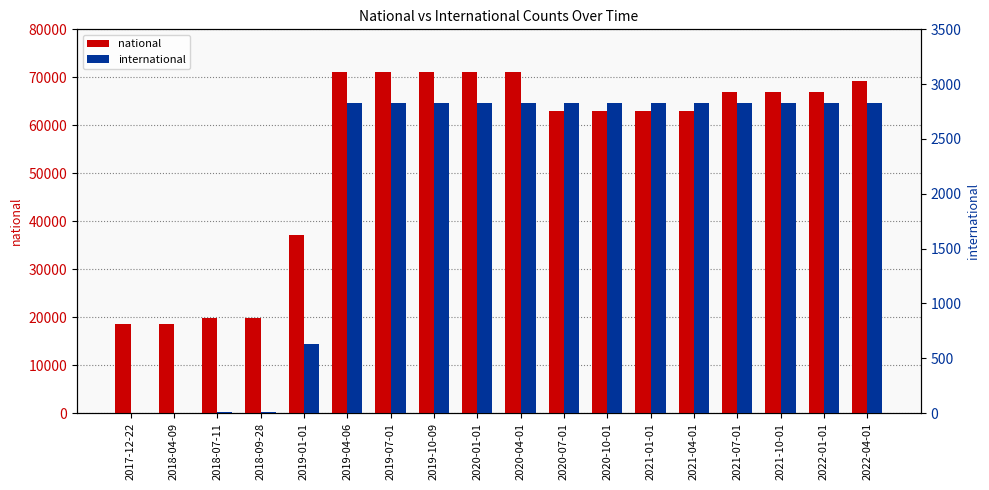

At which category is the sum across all series the highest?

2019-04-06